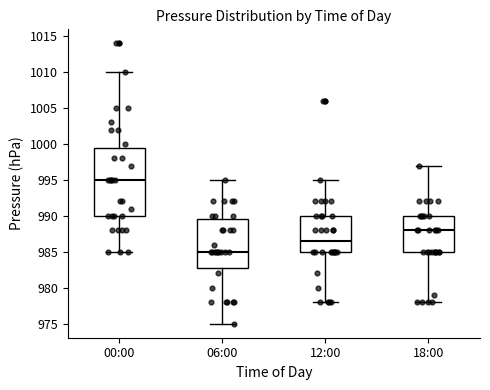

Where does the lower whisker of the box for 18:00 end on the y-axis? The values are not printed on the chart, so give them approximately, as read against the axis.

978.0